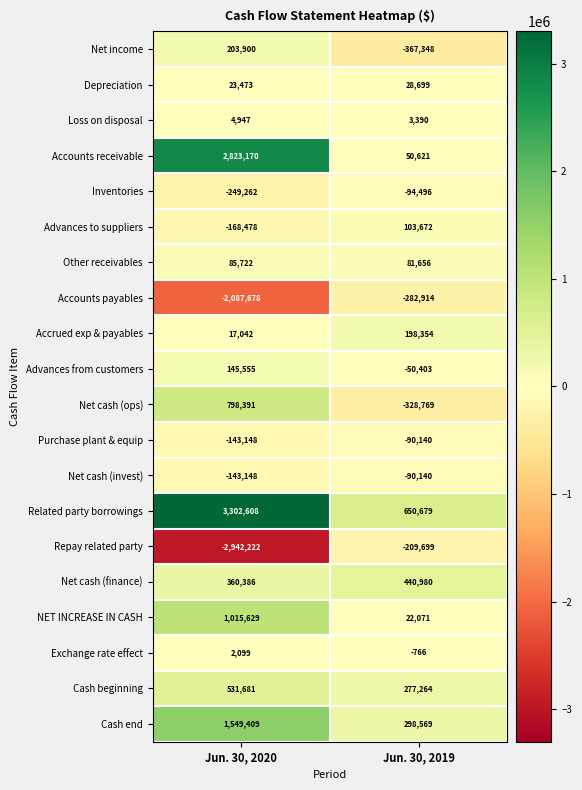

What is the difference between the highest and lowest values at Jun. 30, 2019?

1018027